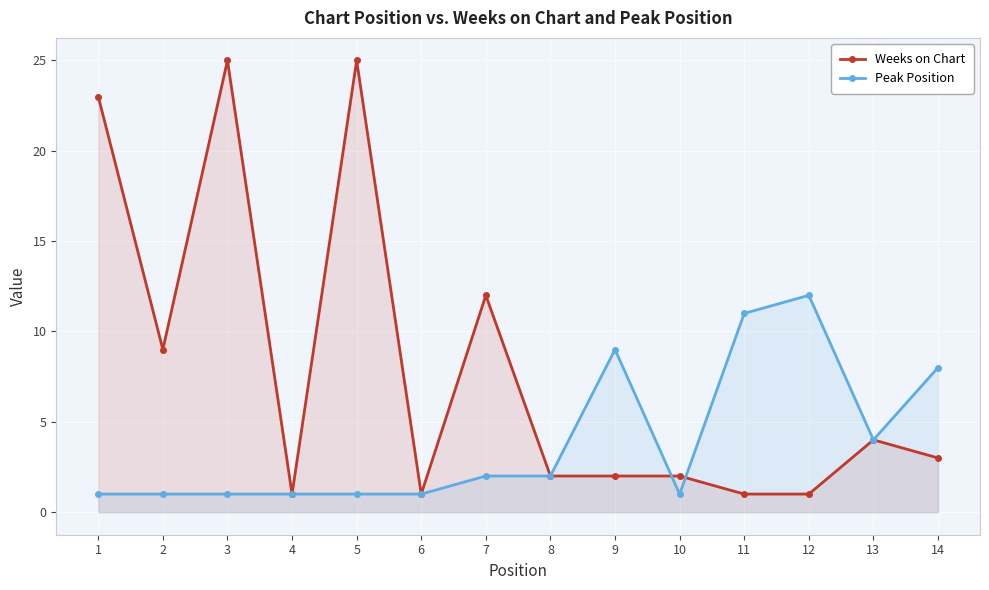

How many data points in Weeks on Chart are less than 3?

7